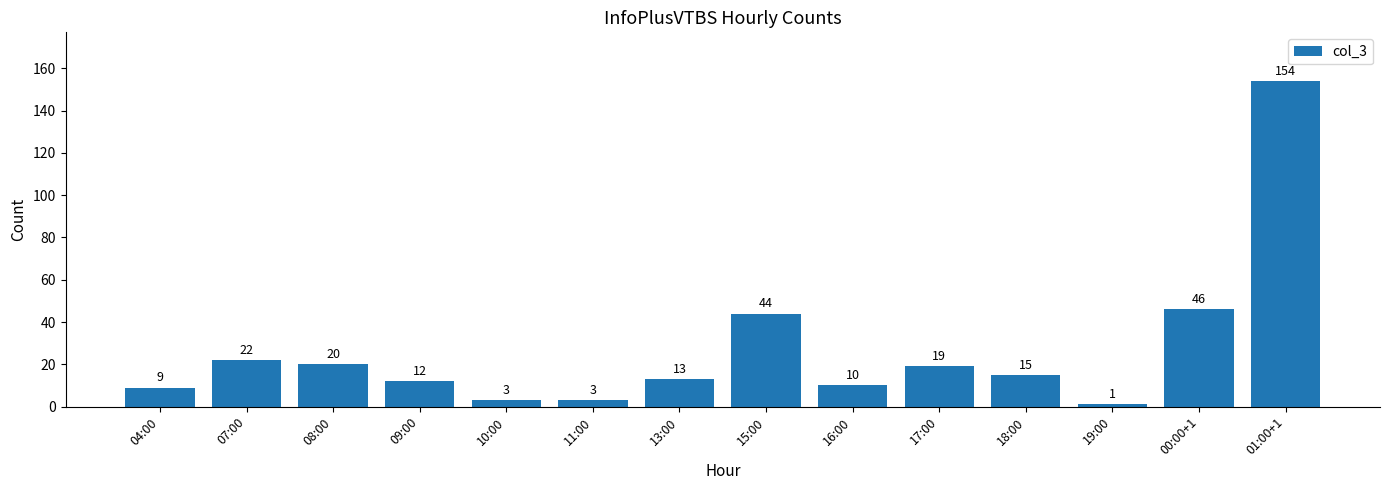

The value at 01:00+1 is 76. True or false?

False